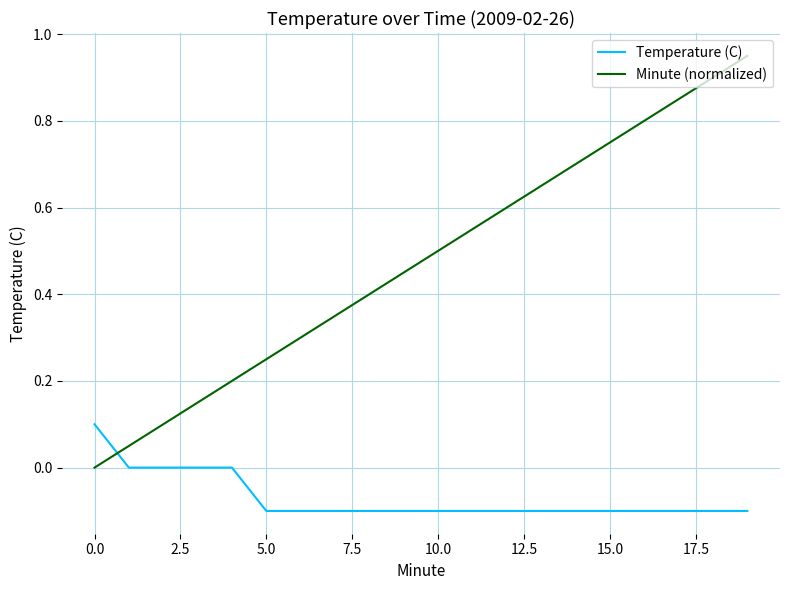

Rank the series by their maximum value, from highest to lowest.

Minute (normalized), Temperature (C)